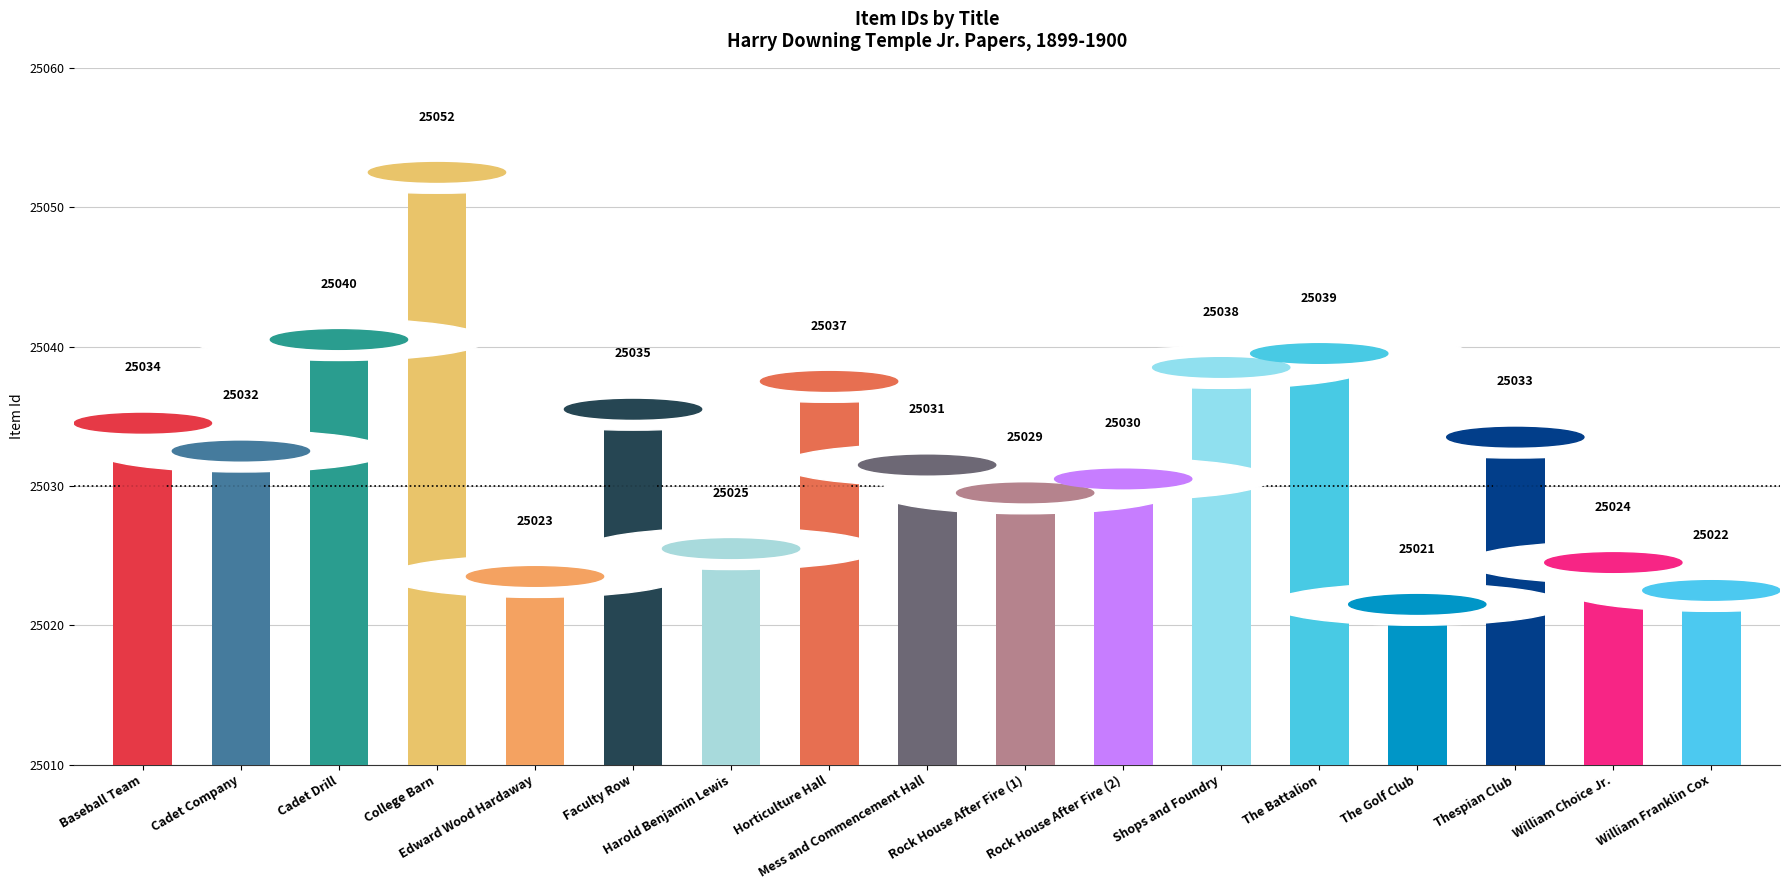

Which has a higher value, Cadet Drill or Harold Benjamin Lewis?

Cadet Drill